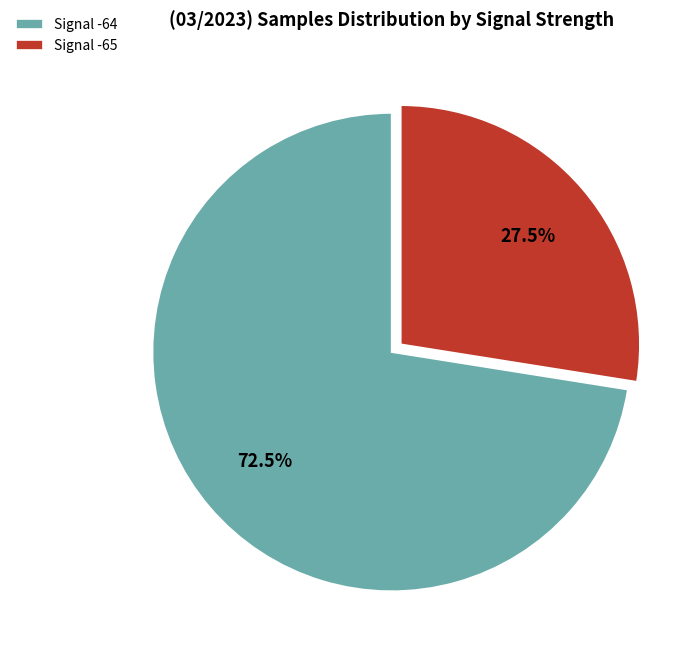

Which has a higher value, Signal -64 or Signal -65?

Signal -64